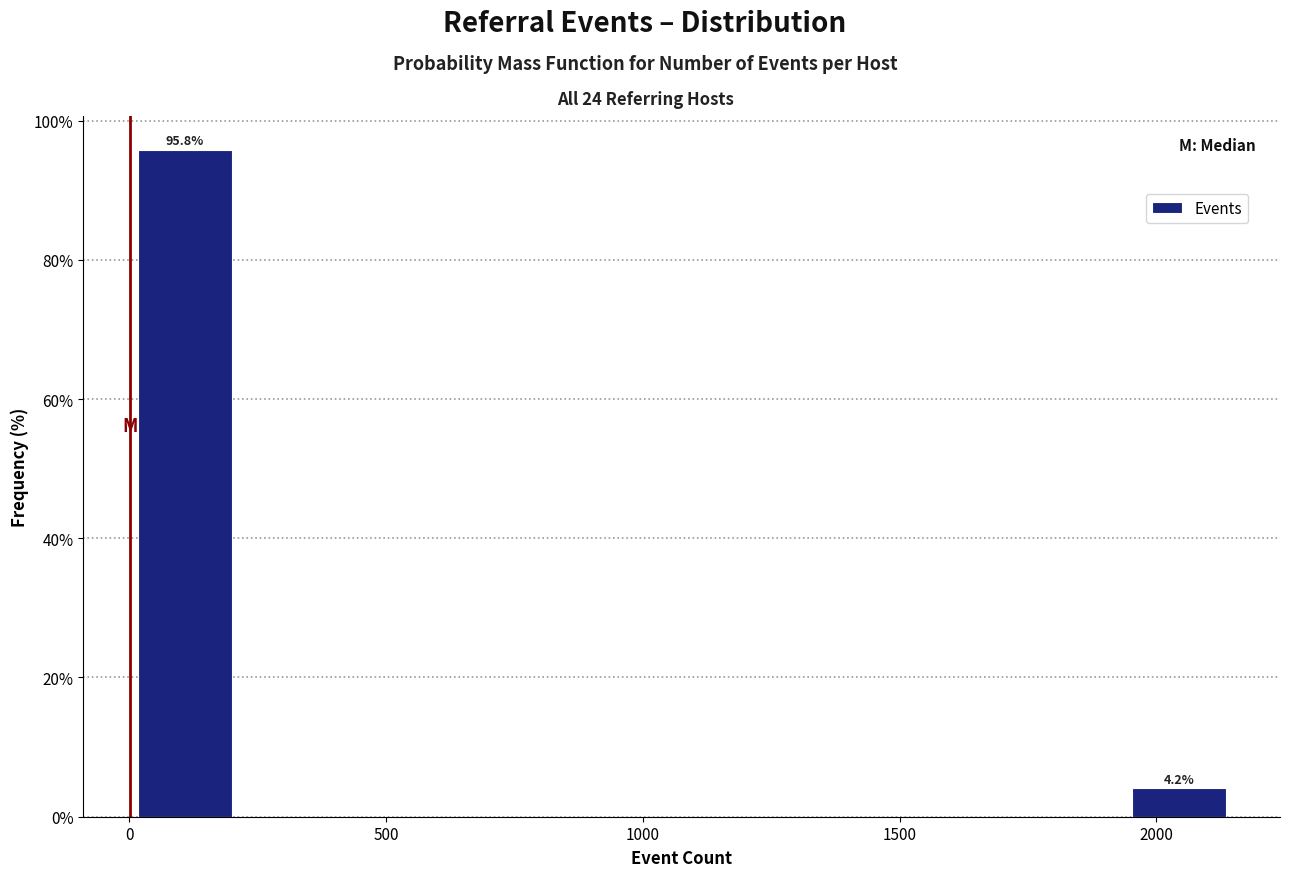

Which range on the x-axis has the tallest bar?

0 to 200